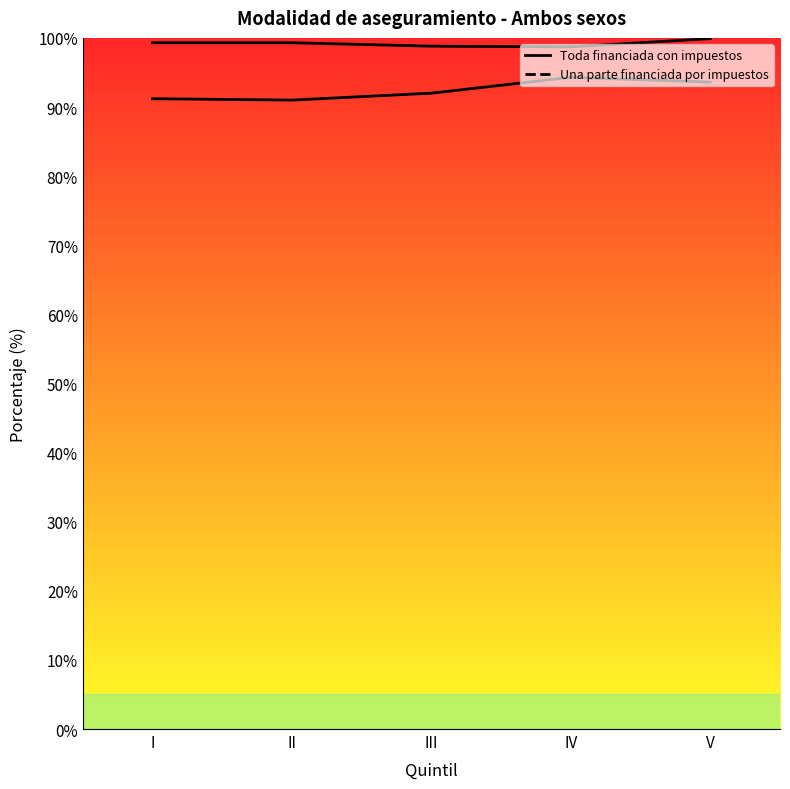

What is the value of the 4th point from the left?

94.3